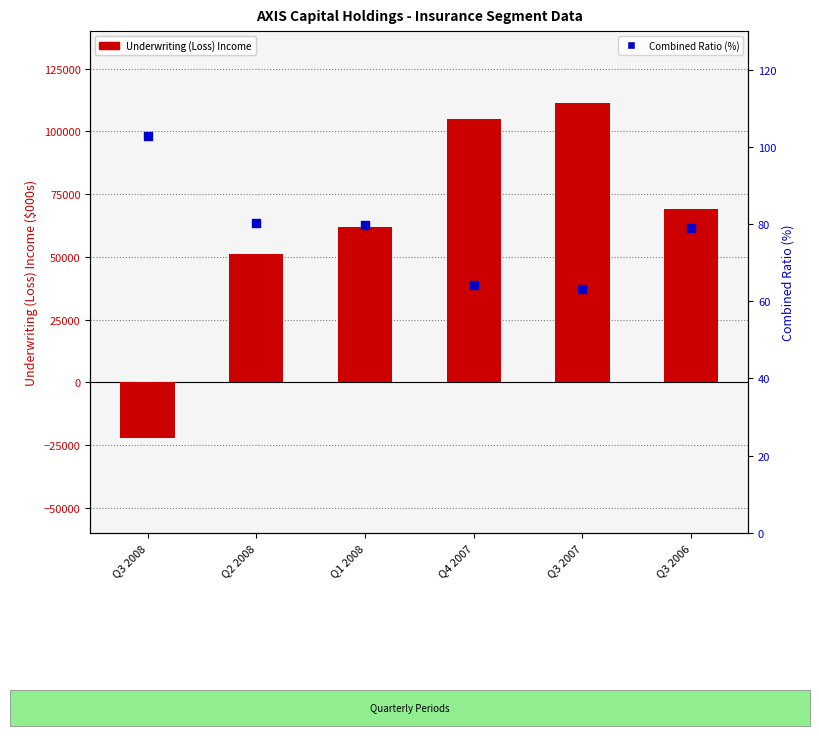

Is the value of Combined Ratio (%) at Q3 2007 greater than the value of Underwriting (Loss) Income at Q3 2006?

No